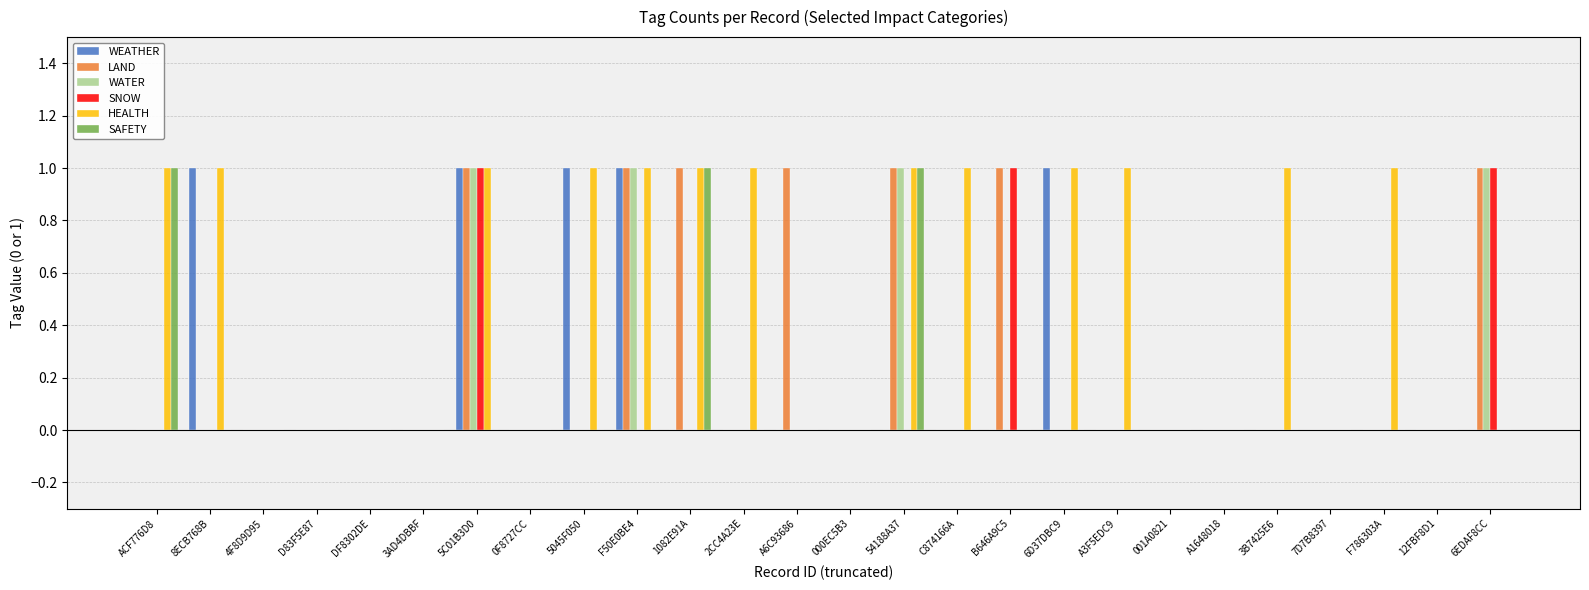

Between 4F8D9D95 and A6C93686, which series saw the biggest shift?

LAND